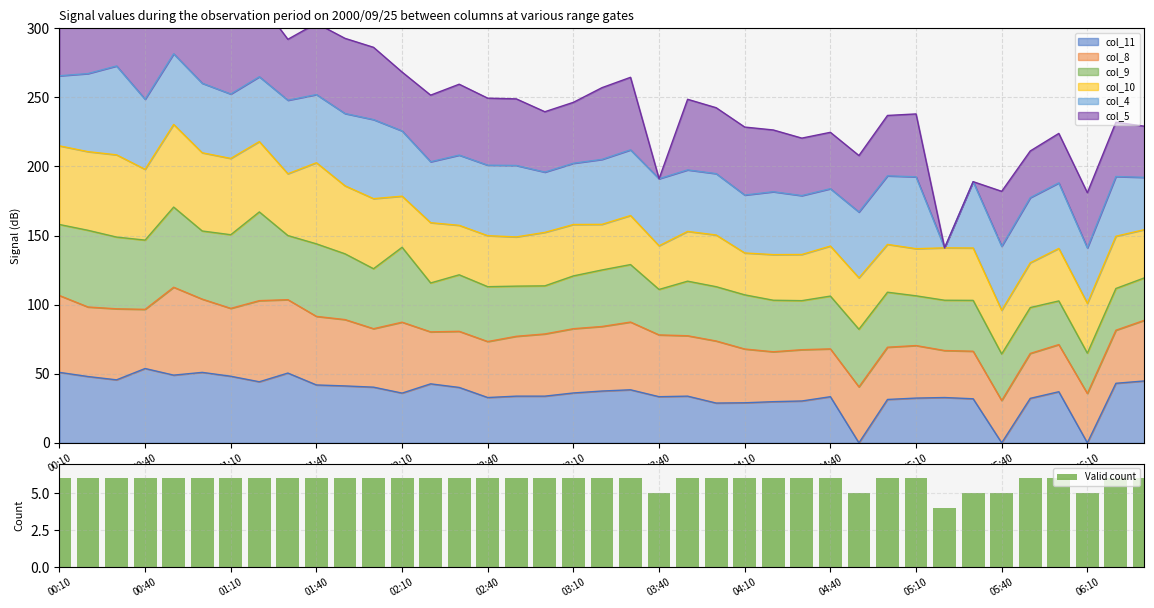

What is the sum of all Valid count values?

227